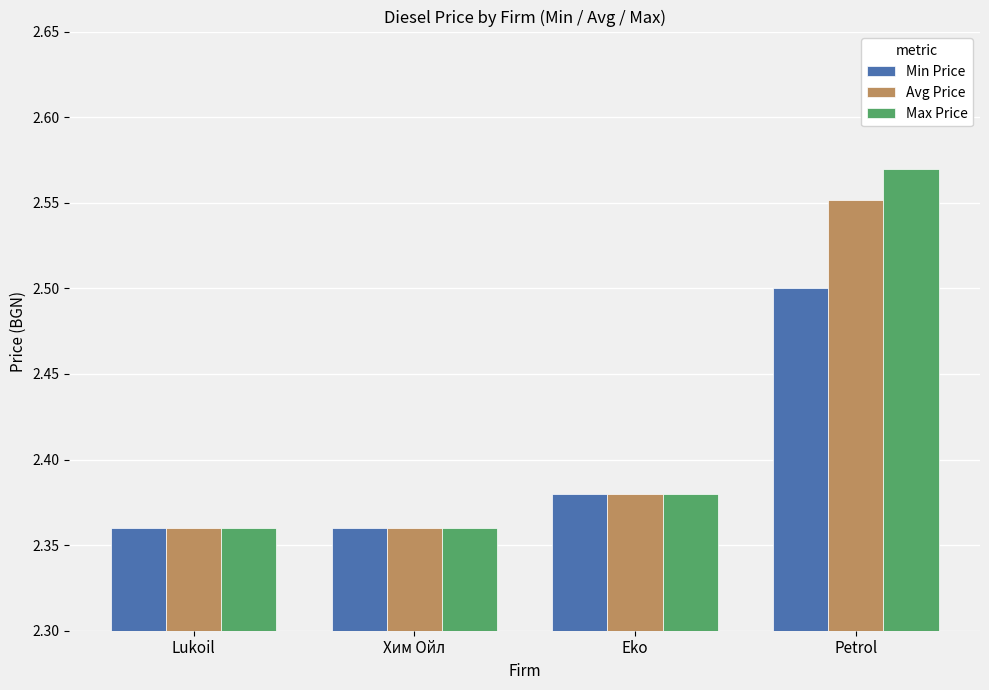

What position from the right is Petrol?

1